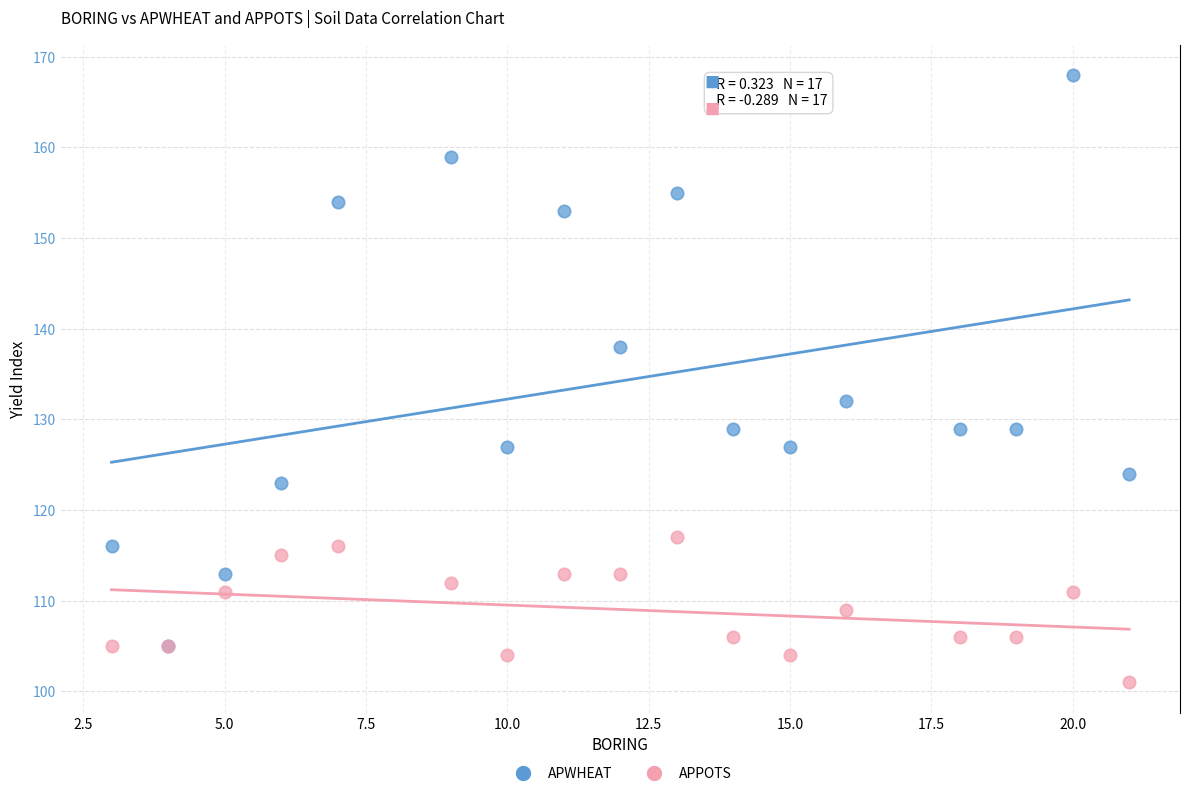

Across all series, what Y value is closest to 134?

132